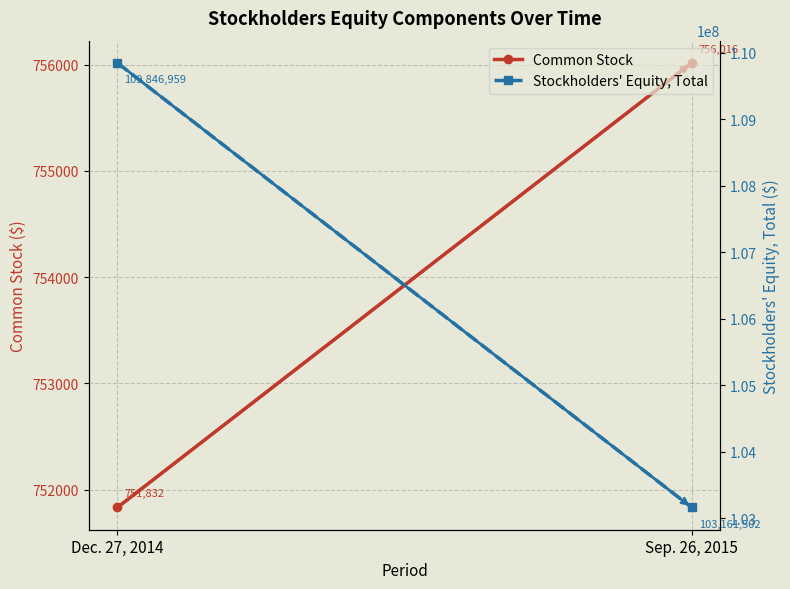

Reading right to left, list all the values displayed in this chart.

Common Stock: 756016	751832
Stockholders' Equity, Total: 103161502	109846959